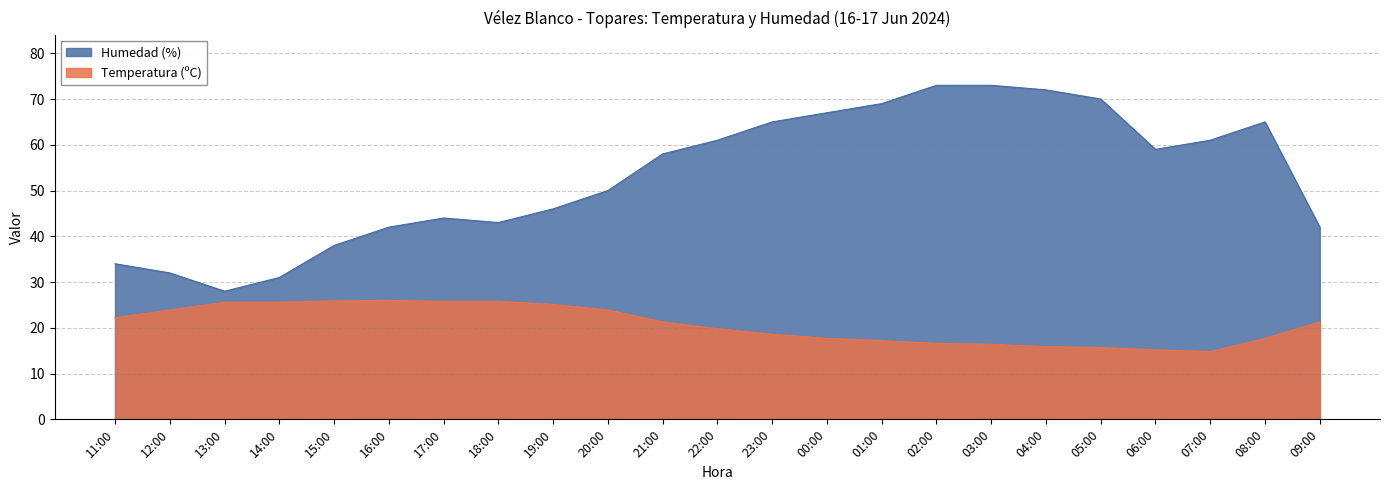

What is the label of the 9th point from the left?

19:00